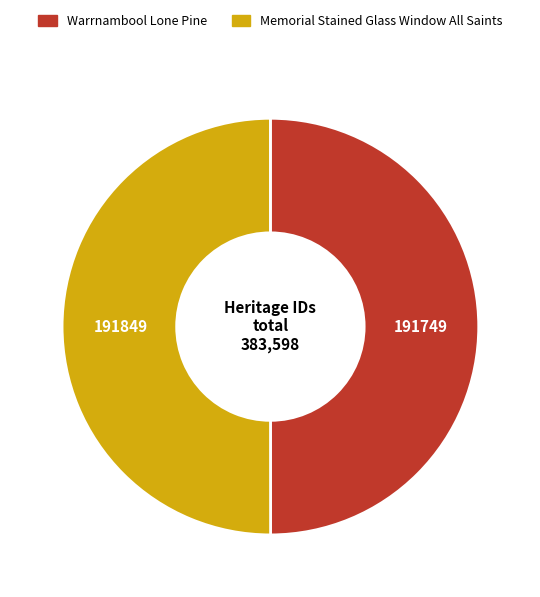

Combined, do Warrnambool Lone Pine and Memorial Stained Glass Window All Saints account for over 50%?

Yes